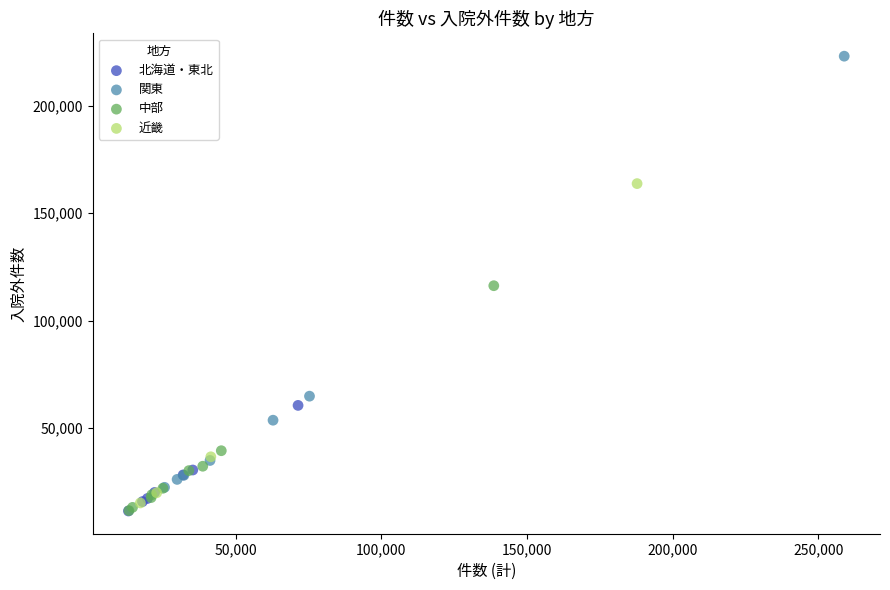

Which series has the widest spread of Y values?

関東